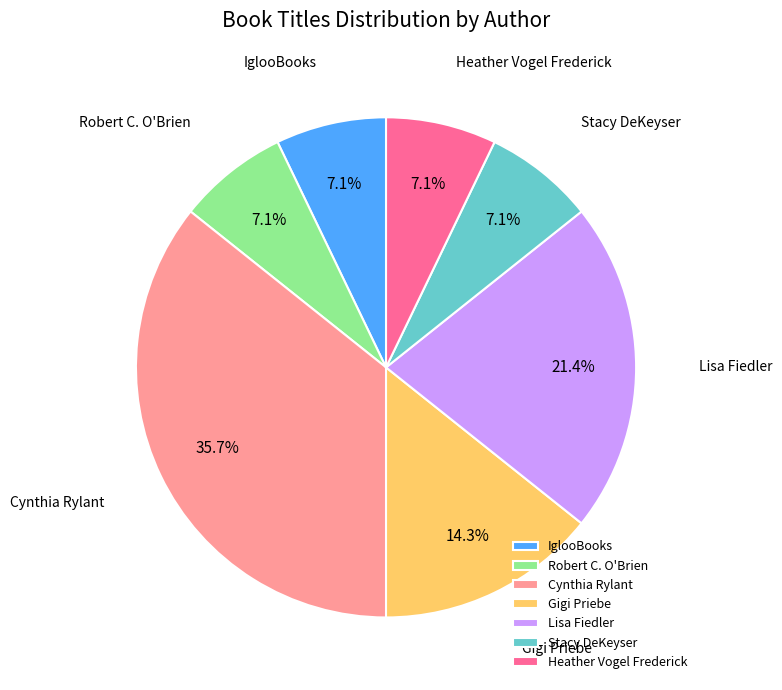

What percentage is the Lisa Fiedler slice, to the nearest percent?

21%